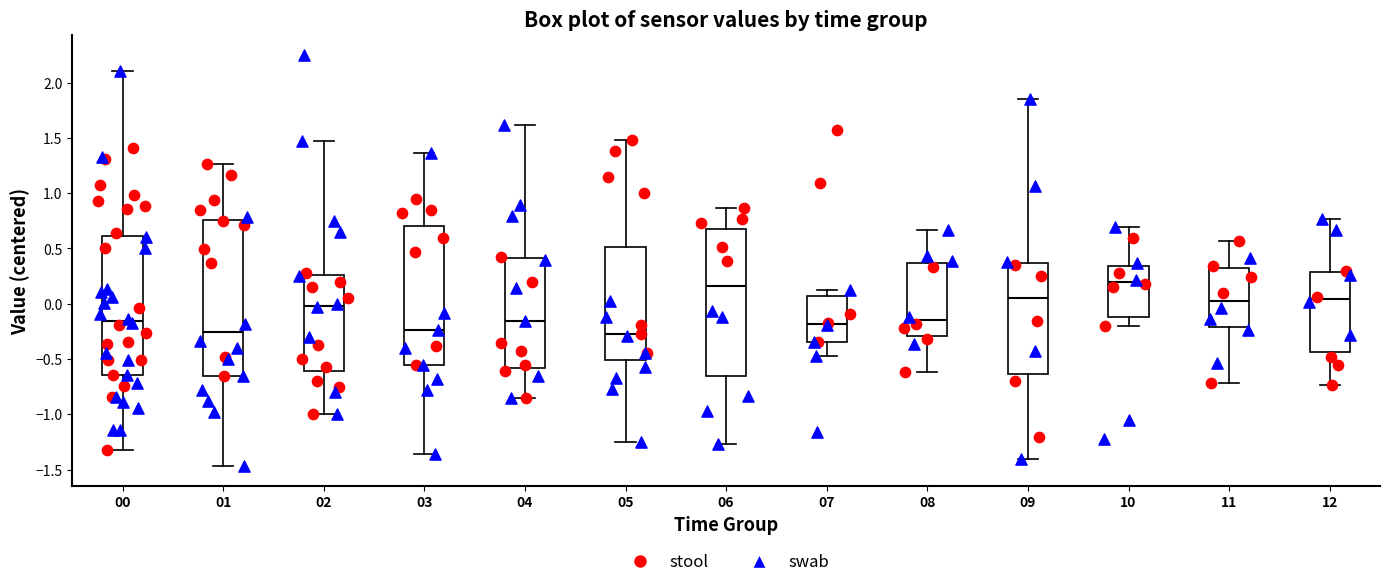

Which box is the tallest, from its lower edge to its upper edge?

01